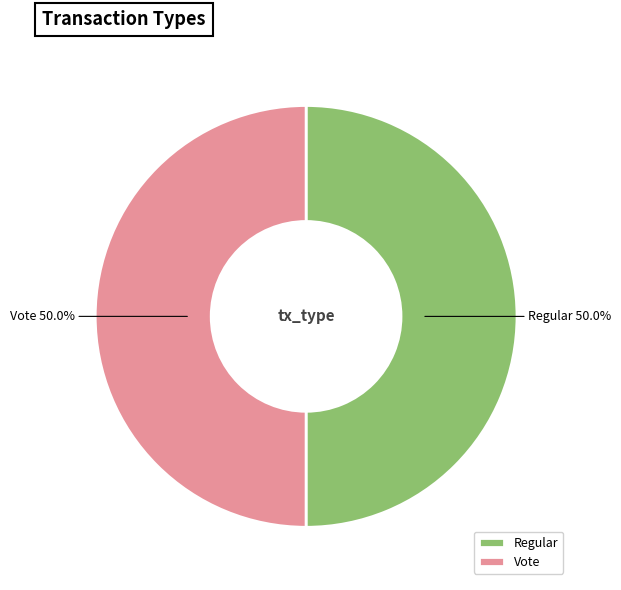

Approximately how many times larger is the value at Vote compared to Regular?

1.0